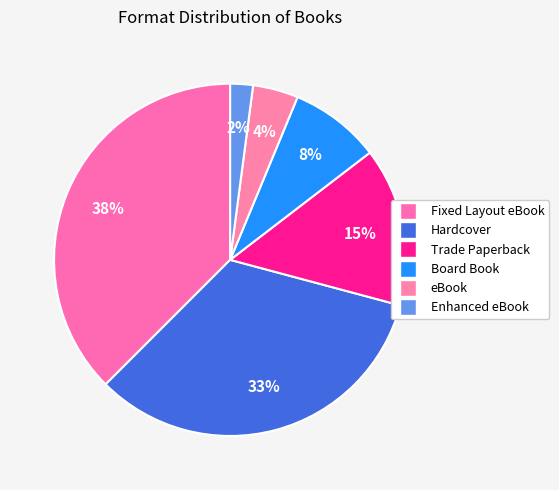

How many slices are in this pie chart?

6